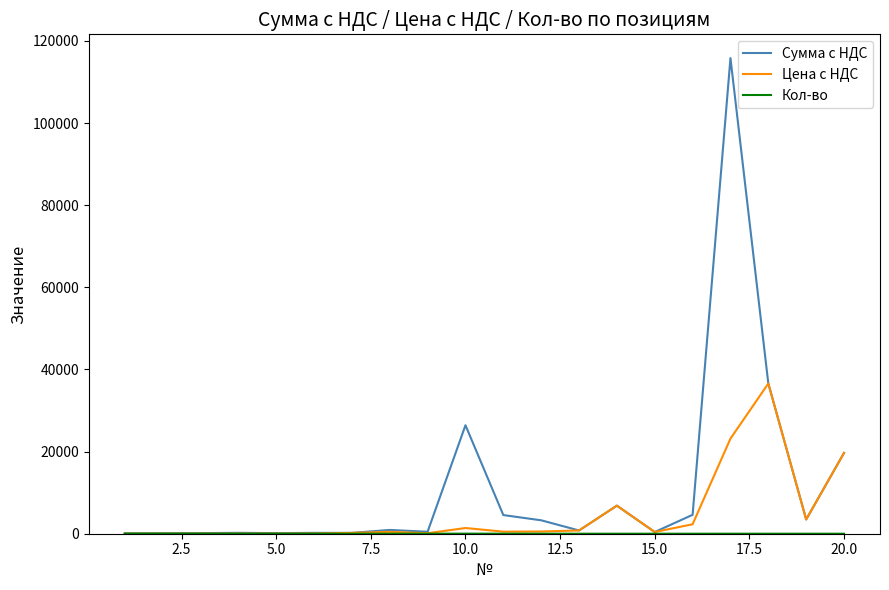

True or false: Сумма с НДС has more than 2 interior local peaks.

True